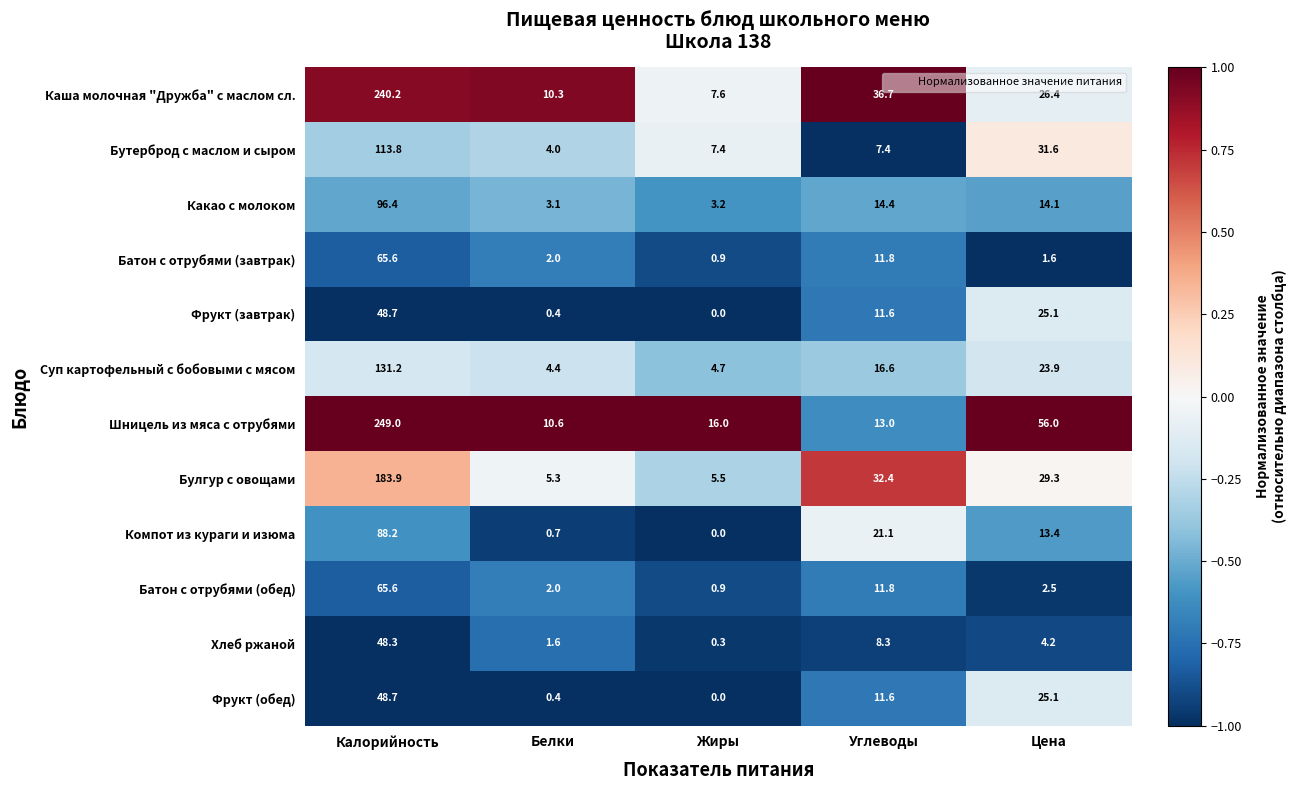

What is the approximate value of Батон с отрубями (обед) at Белки?

2.0